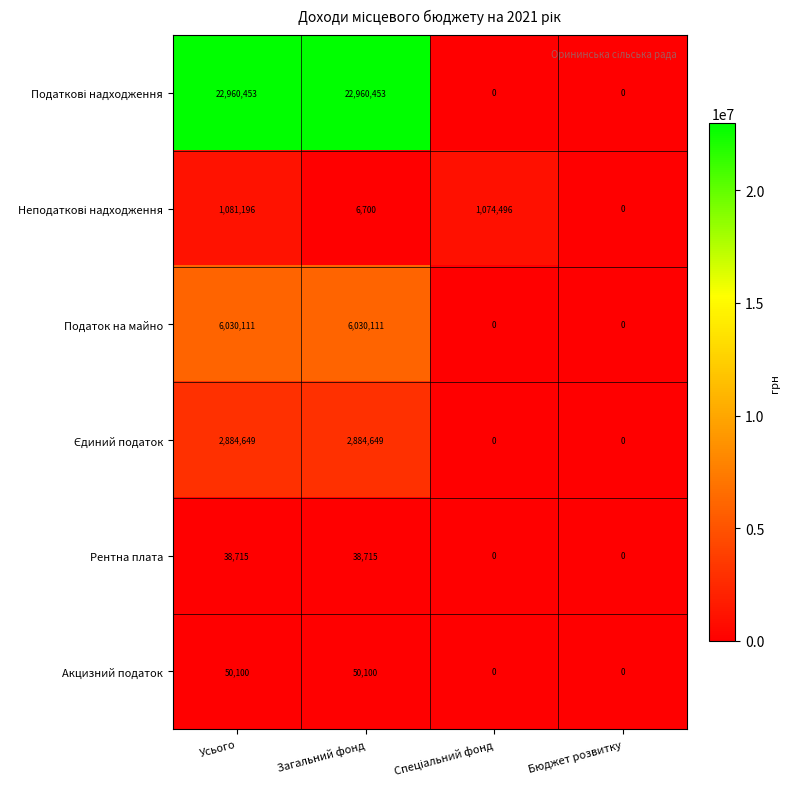

What is the highest value of the Акцизний податок series?

50100